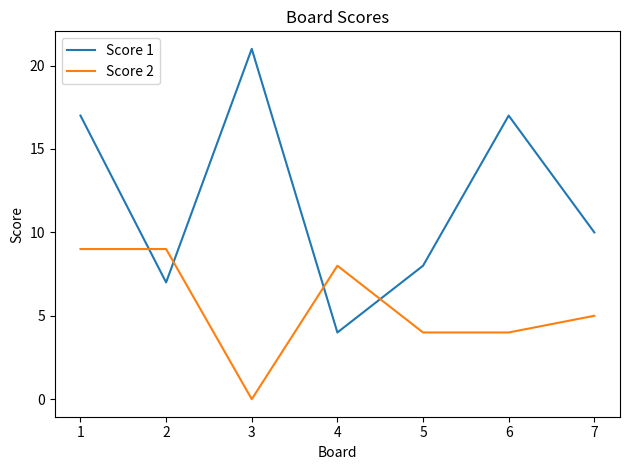

What is the approximate value of Score 1 at 5, to the nearest 5?

10